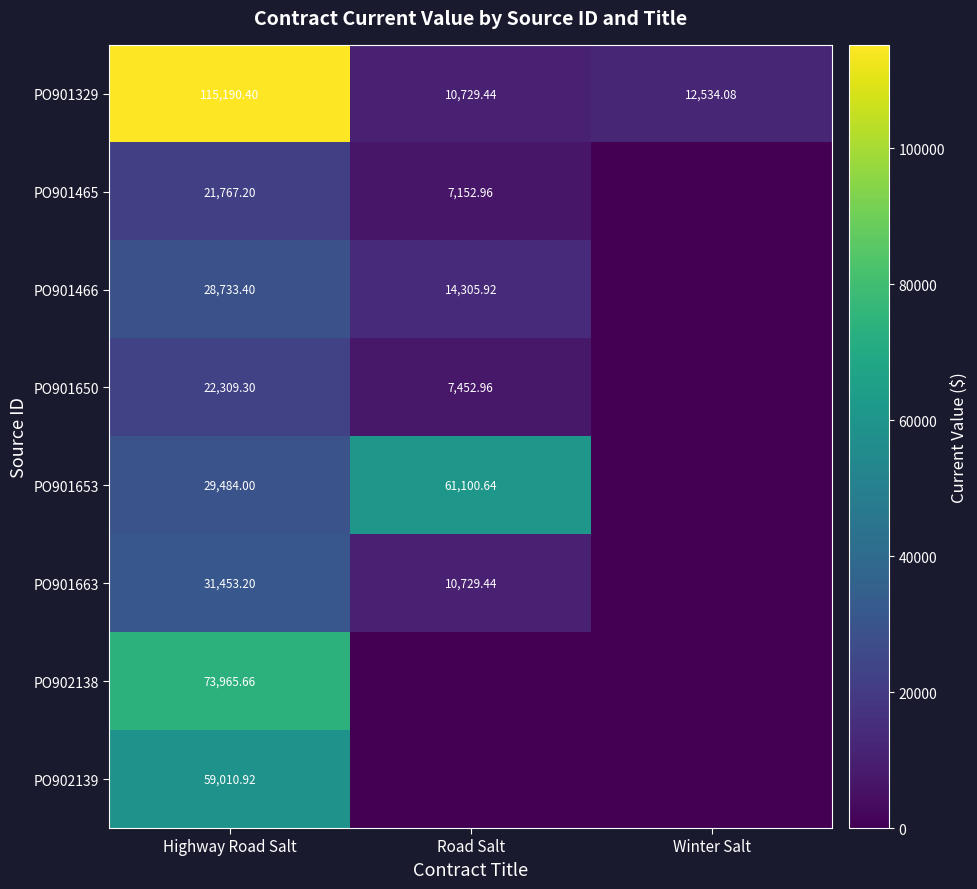

Is the value of PO901466 at Road Salt greater than the value of PO901465 at Road Salt?

Yes